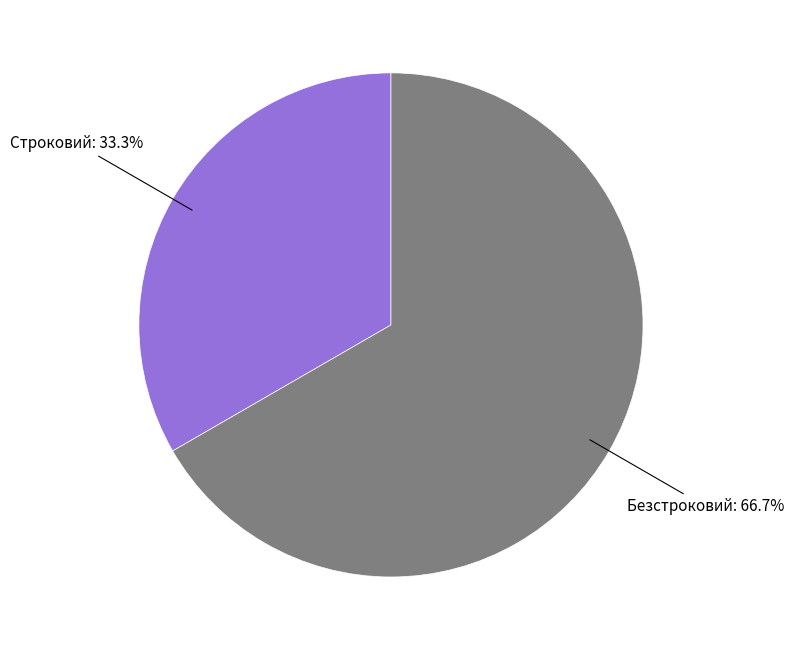

What percentage do Безстроковий and Строковий together represent?

100.0%